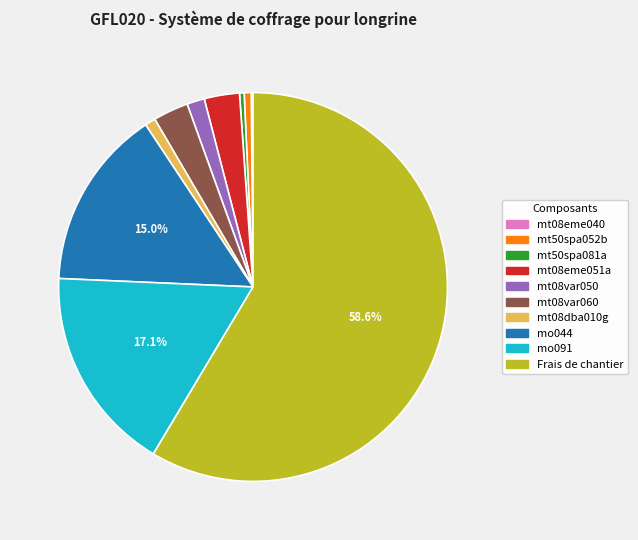

Which category has the biggest portion of the pie?

Frais de chantier